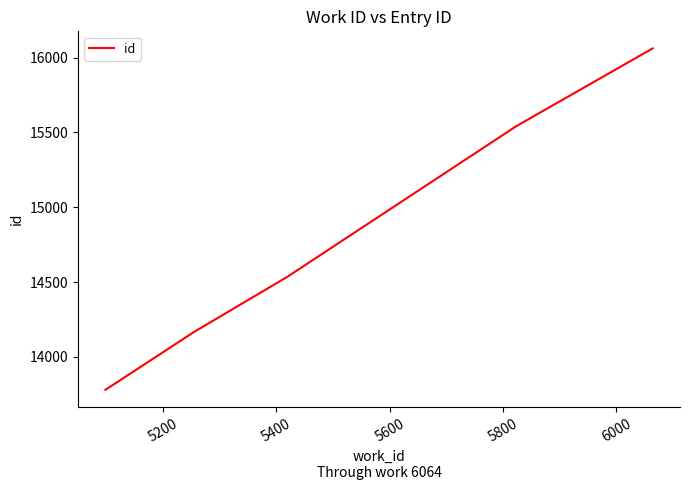

Reading left to right, what are all the values shown in this chart?

13780	14168	14535	15534	15535	16062